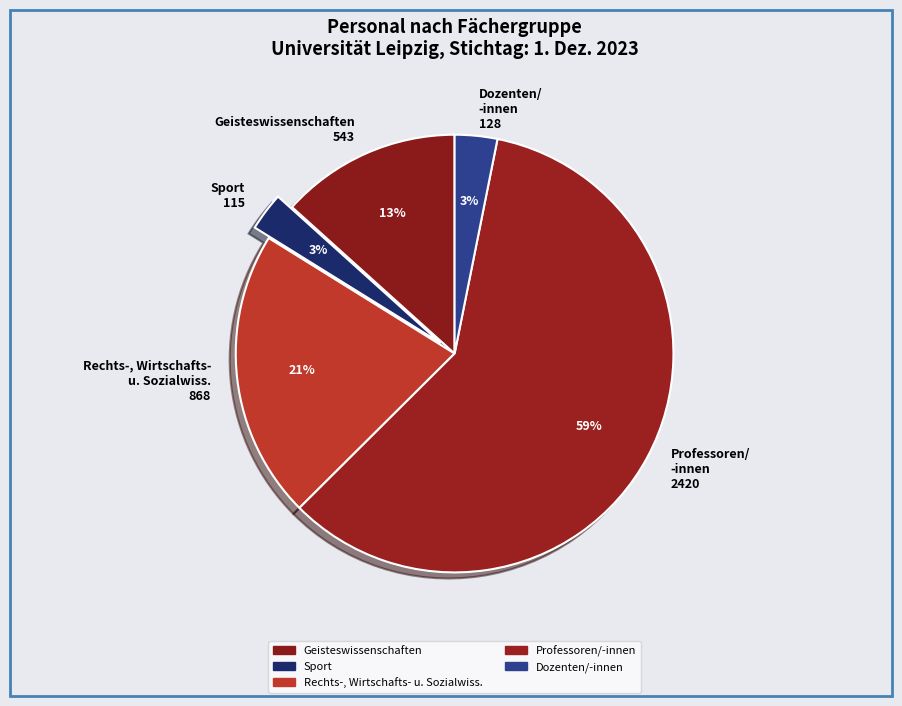

Do Geisteswissenschaften 543 and Dozenten/ -innen 128 together represent more than half of the pie?

No